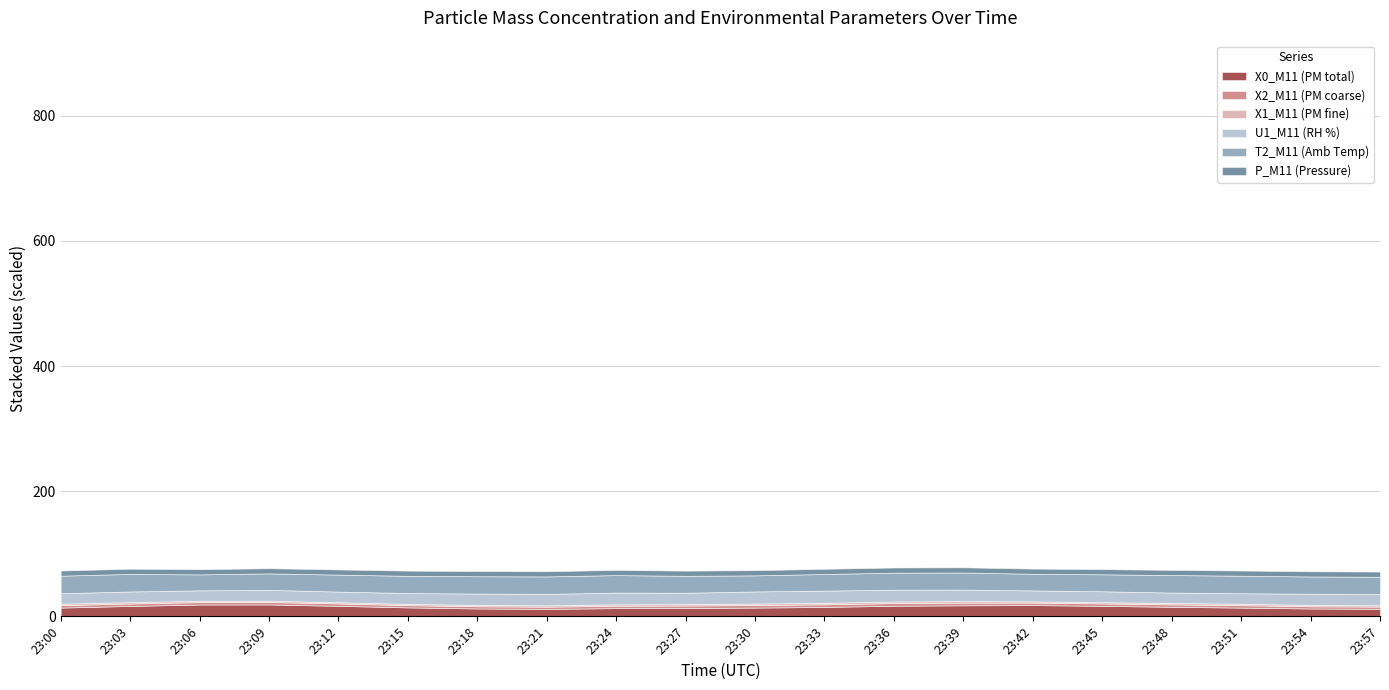

What is the highest value of the X0_M11 (PM total) series?

19.0